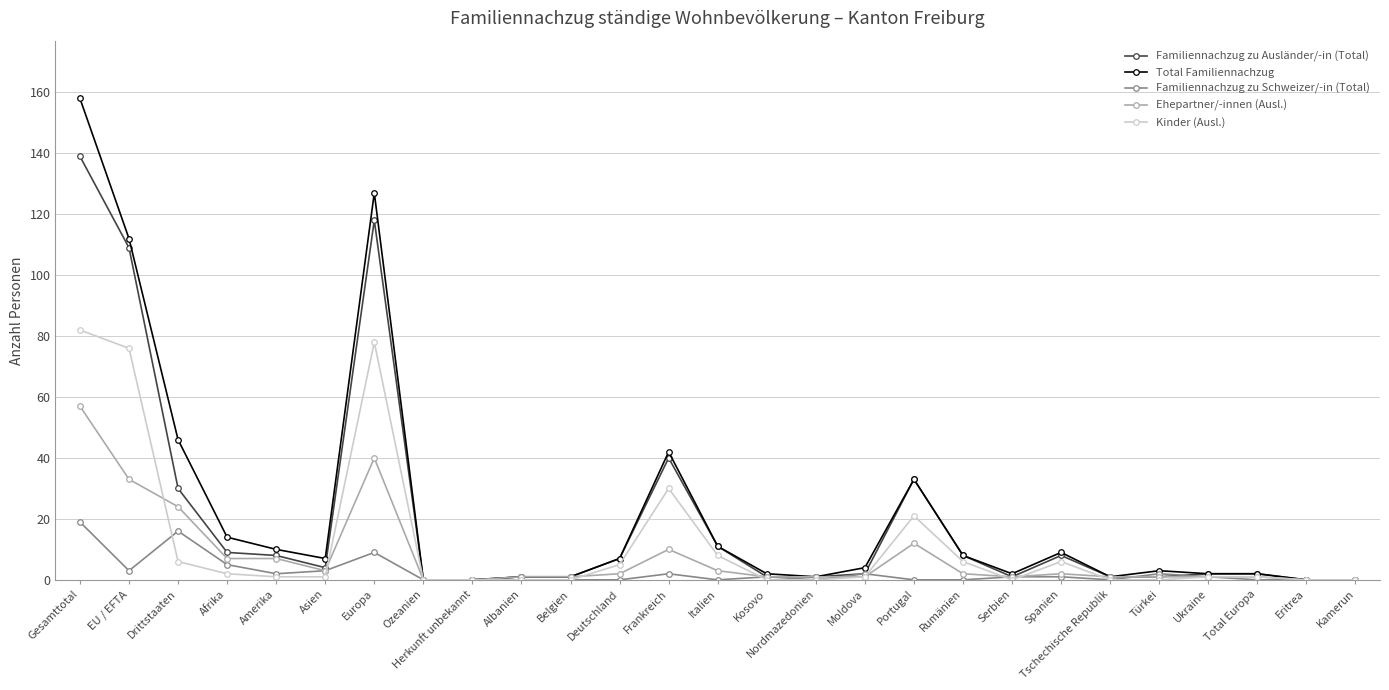

What is the greatest value displayed?

158